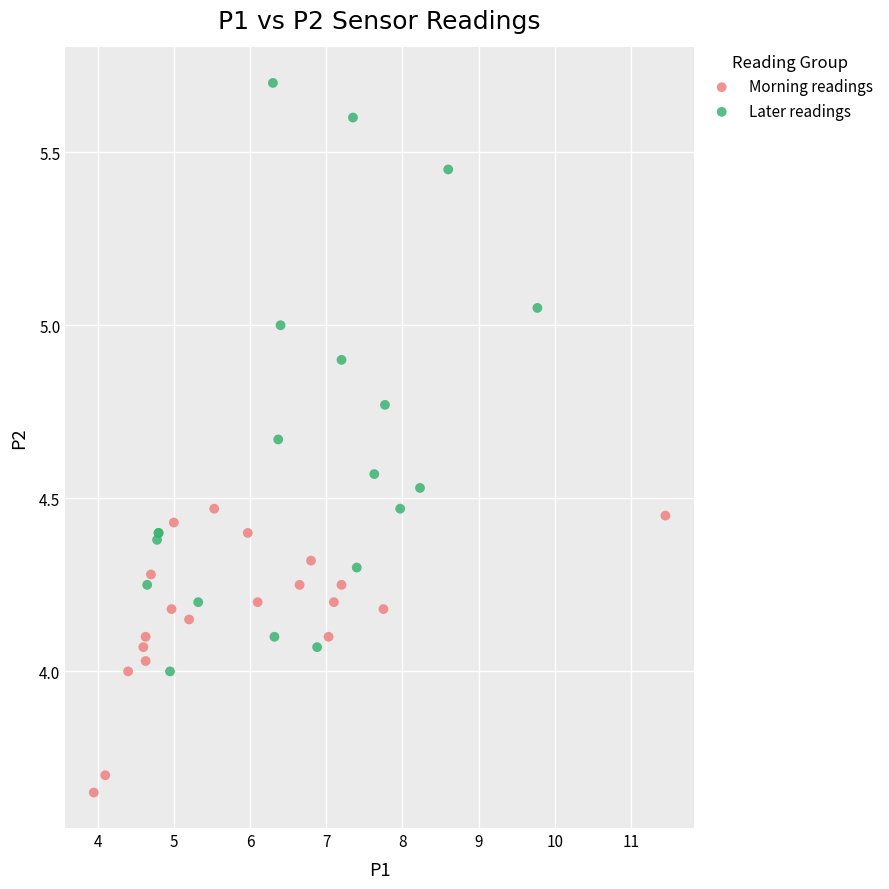

Which series reaches the minimum Y coordinate?

Morning readings